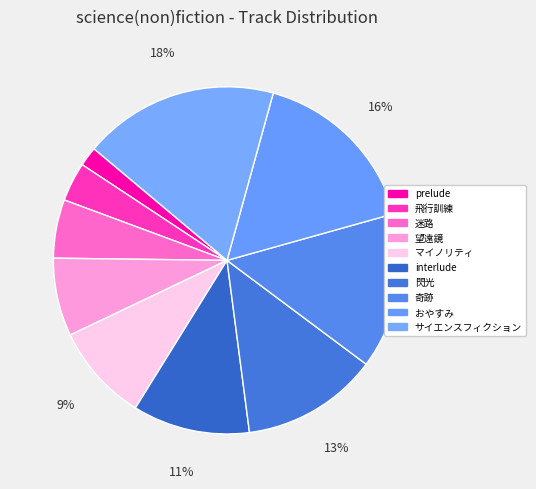

To the nearest percent, what percentage of the pie is マイノリティ?

9%